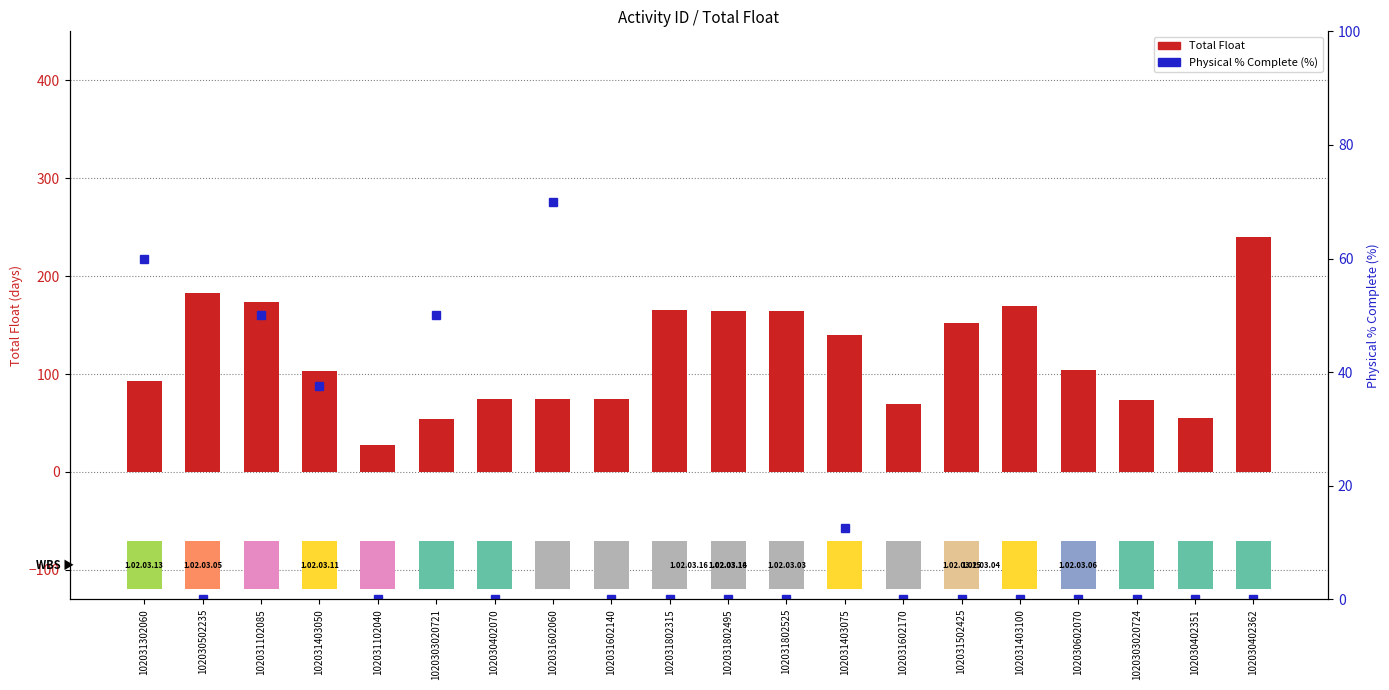

Which series has the widest spread of values?

Total Float